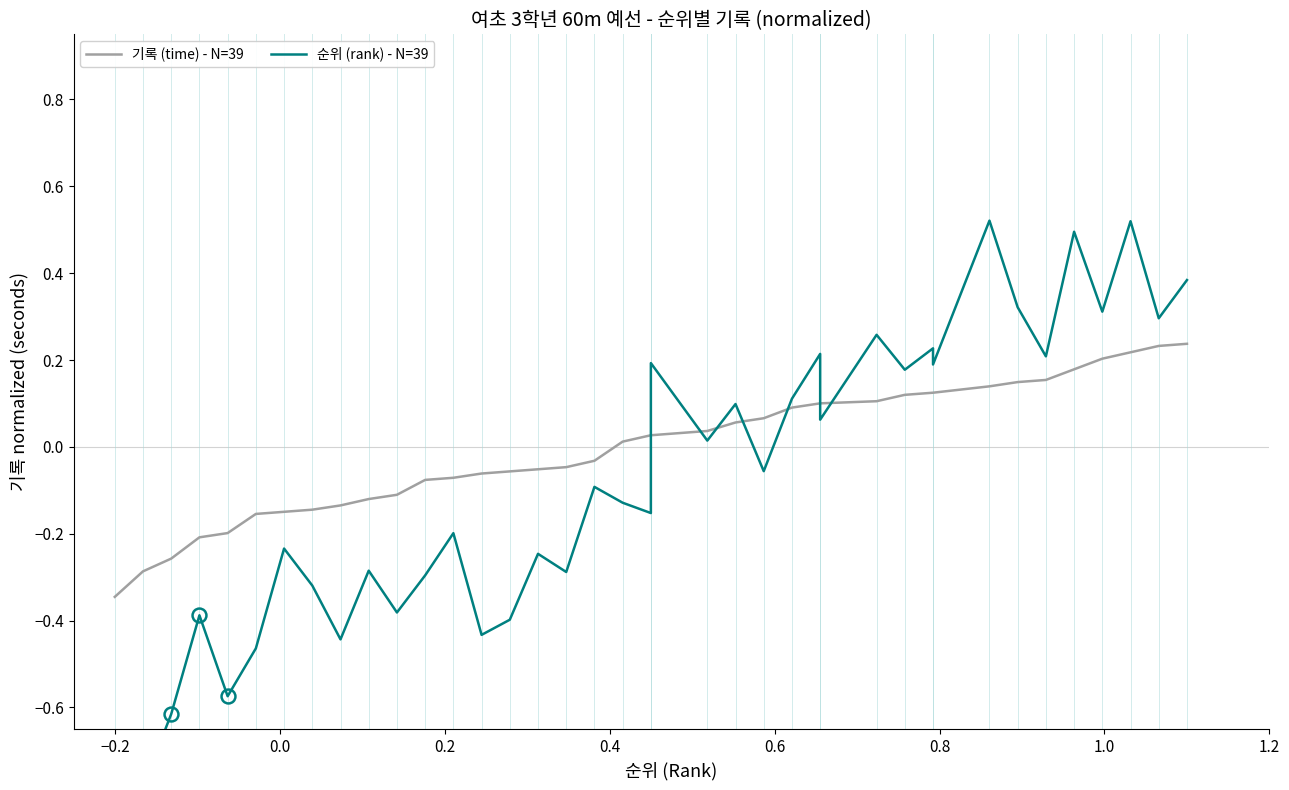

The 순위 (rank) - N=39 series shows 0.1 at 30. True or false?

False